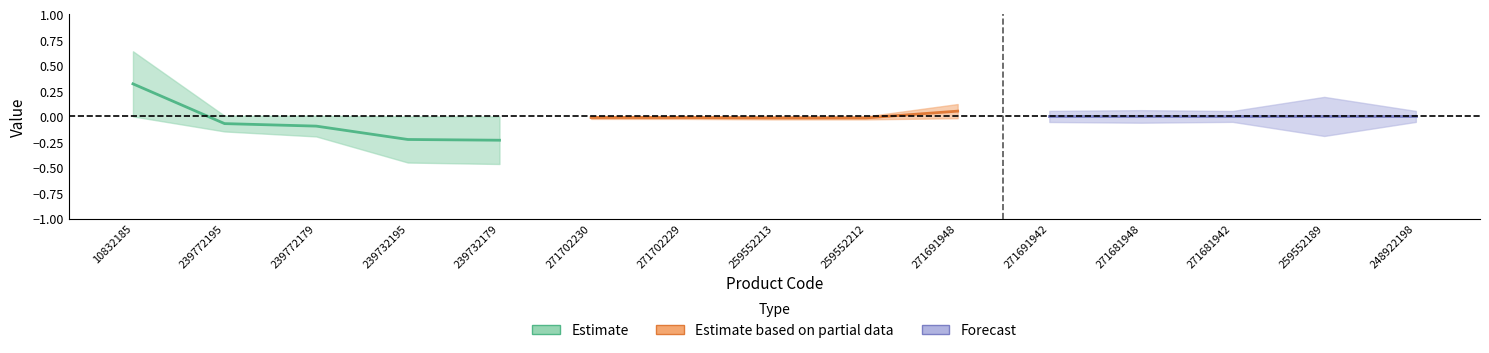

Reading right to left, what are all the values shown in this chart?

Estimate: -0.2	-0.2	-0.1	-0.1	0.3
Estimate based on partial data: 0.1	-0.0	-0.0	-0.0	-0.0
Forecast: 0.0	0.0	0.0	0.0	0.0